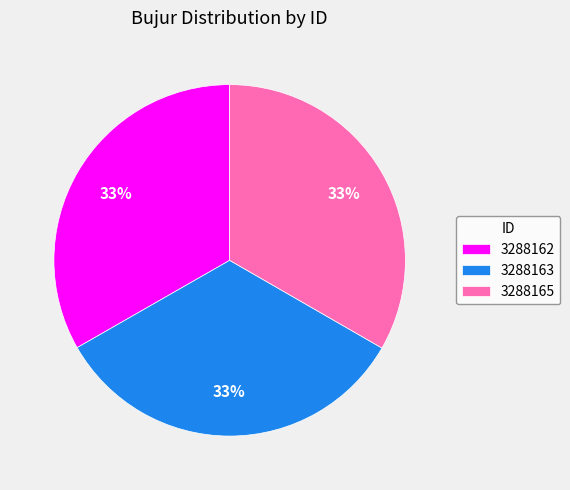

The 3288162 slice represents 33% of the pie. True or false?

True